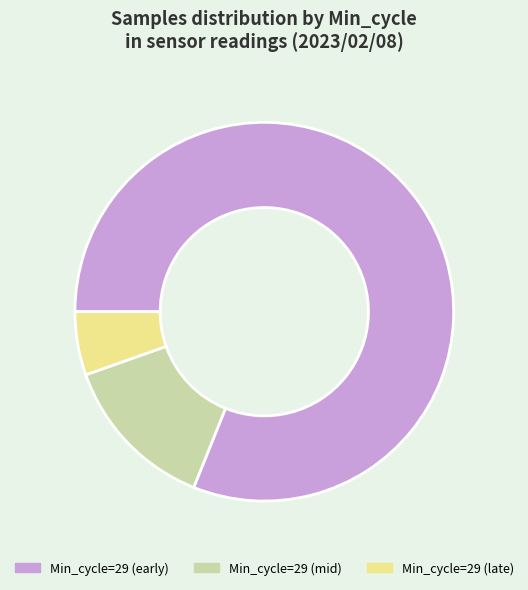

Combined, do Min_cycle=29 (late) and Min_cycle=29 (mid) account for over 50%?

No